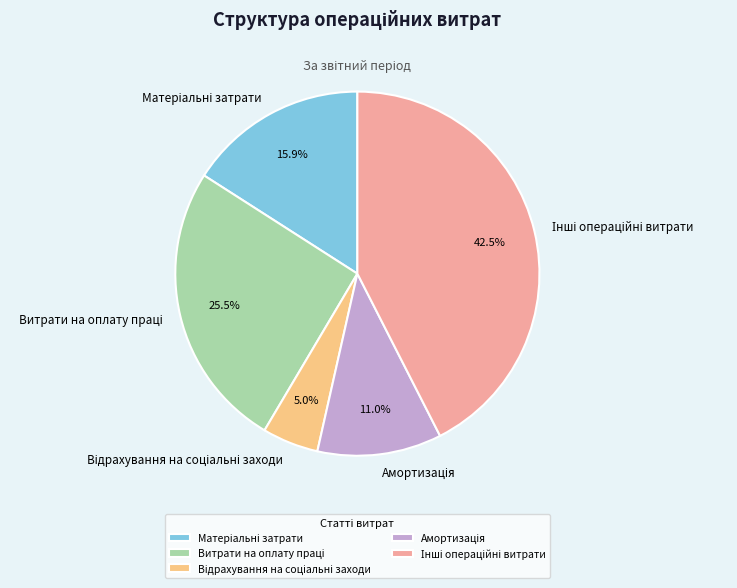

Is there any slice that represents more than half of the pie?

No